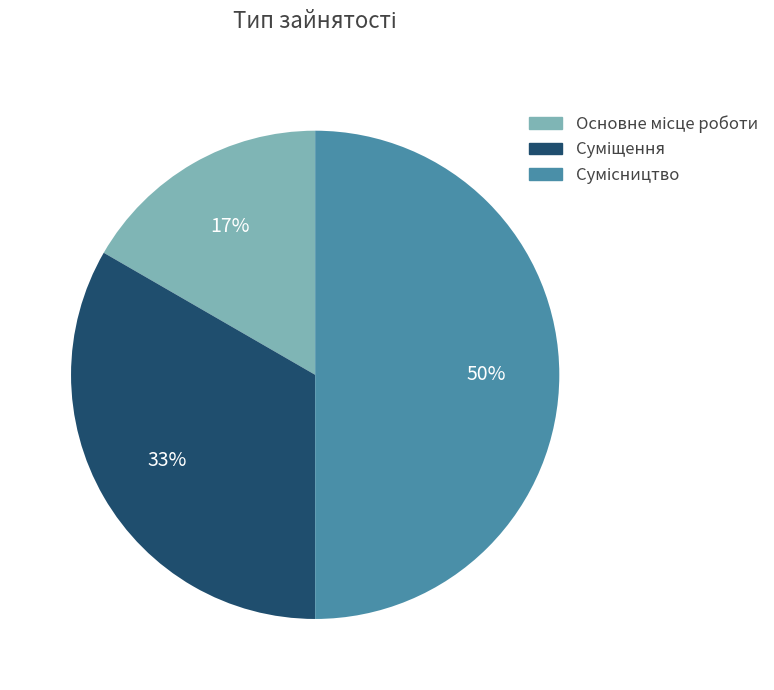

To the nearest percent, what is the average slice percentage?

33%